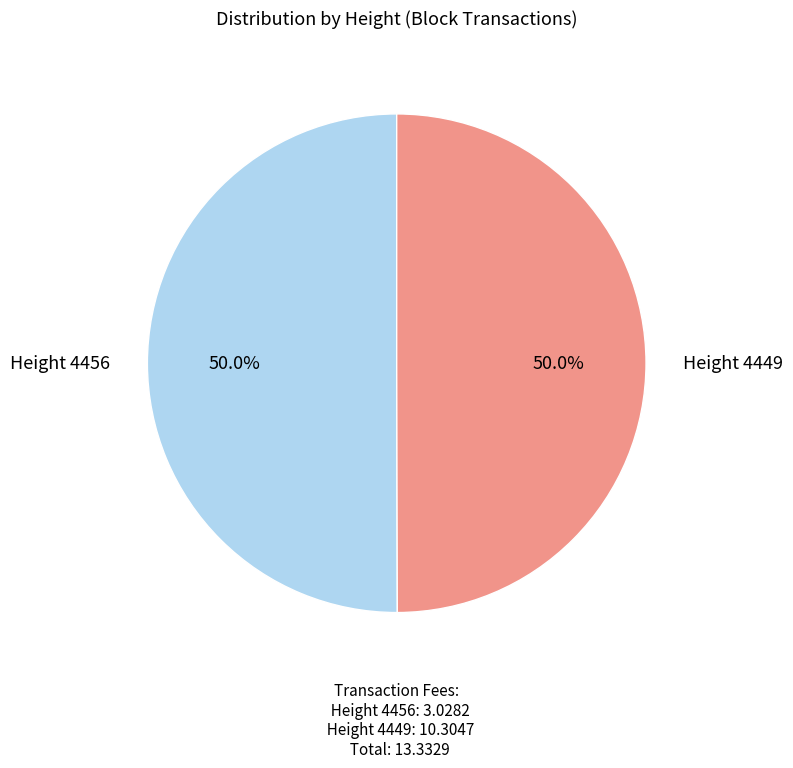

How many segments does this pie chart have?

2